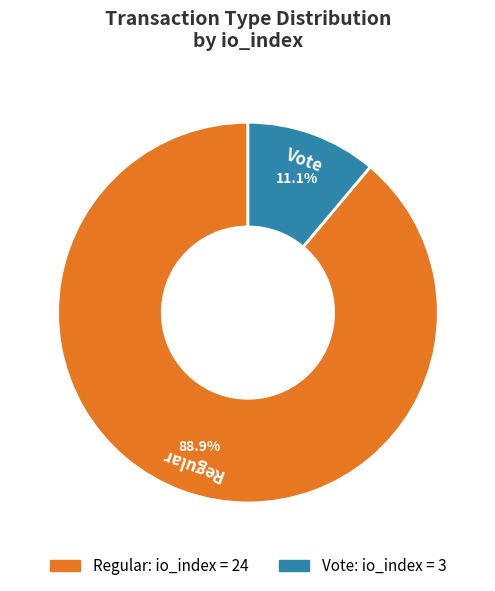

Approximately how many times larger is the value at Vote compared to Regular?

0.1